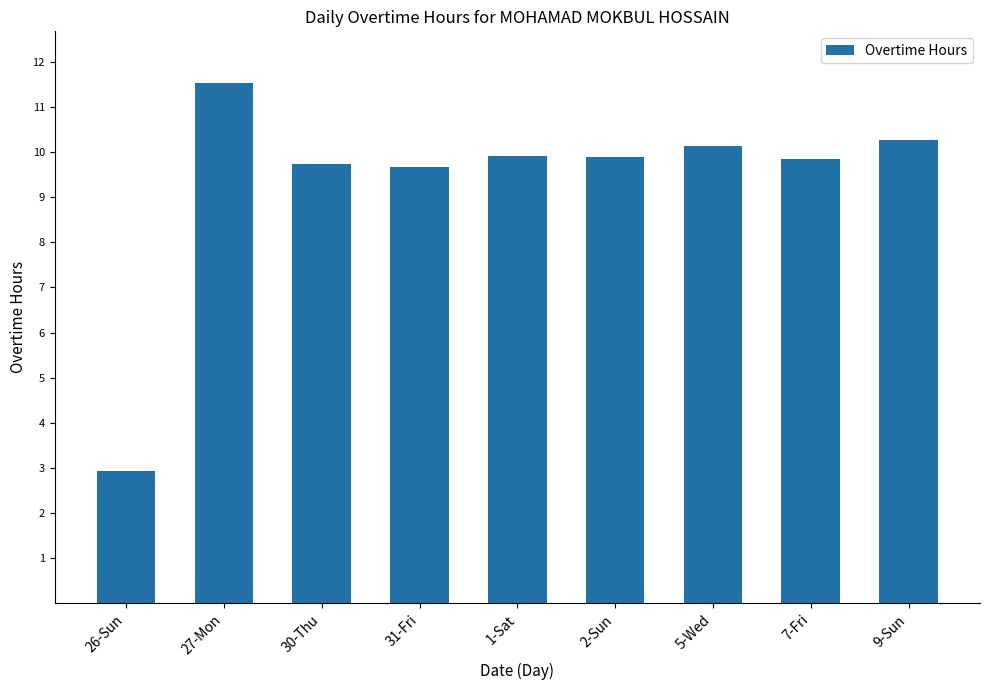

What is the value of the 3rd bar from the left?

9.7